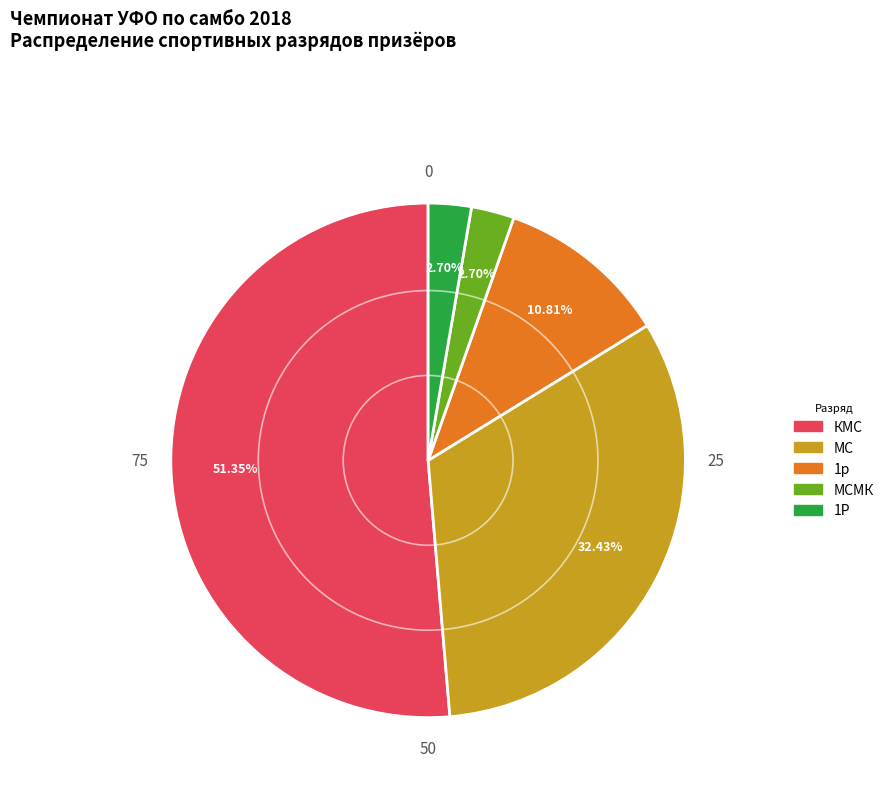

Is there a majority slice in this chart?

Yes